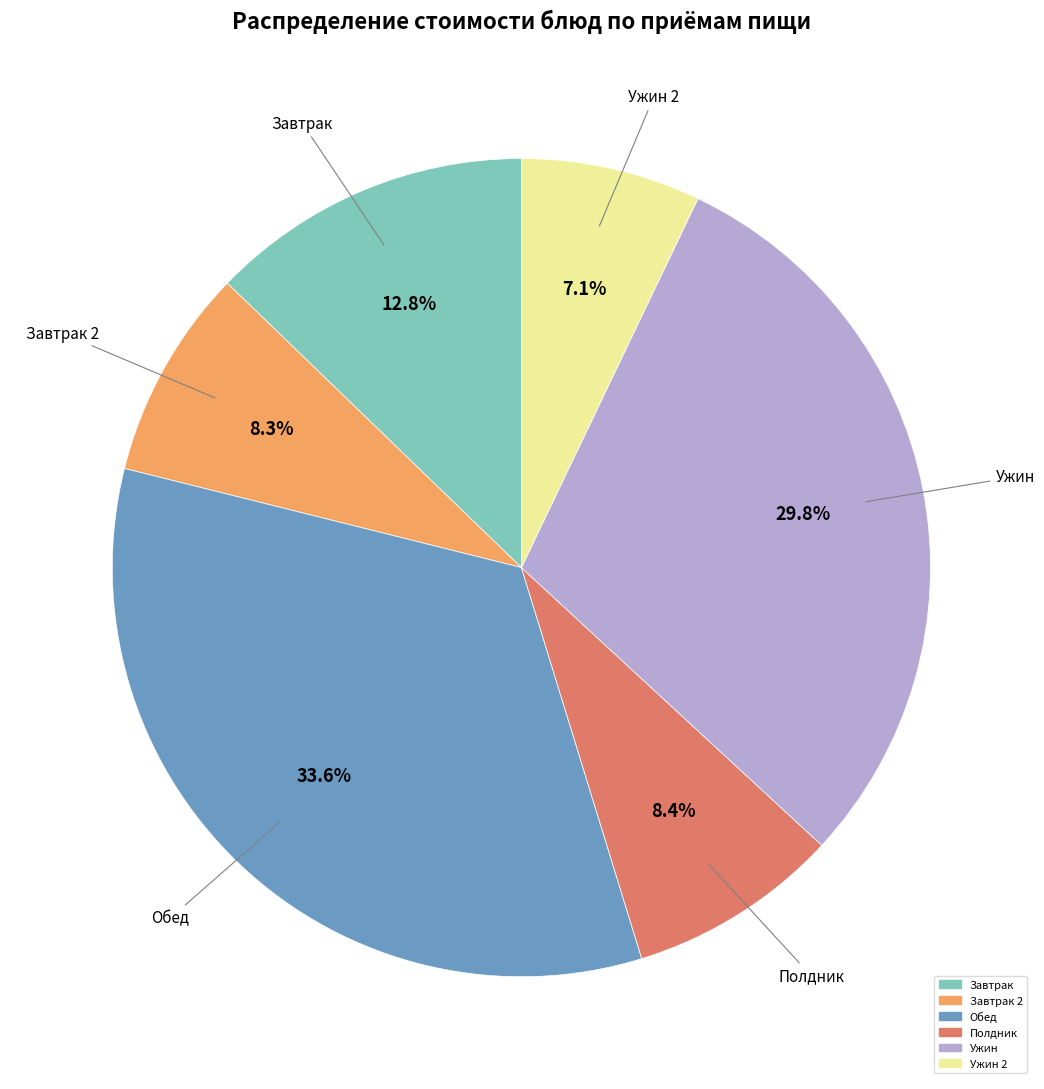

How many segments does this pie chart have?

6